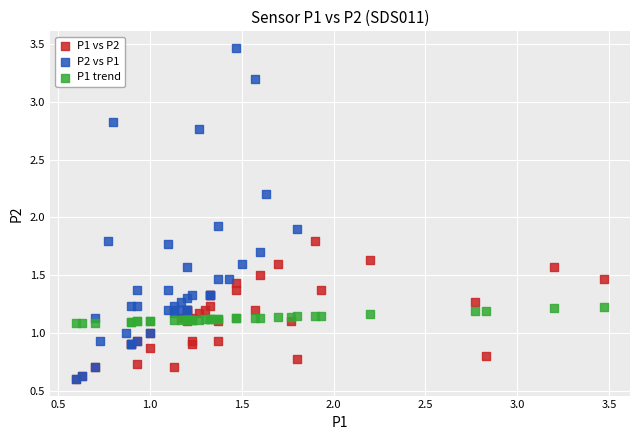

Which series has the largest Y range (max minus min)?

P2 vs P1